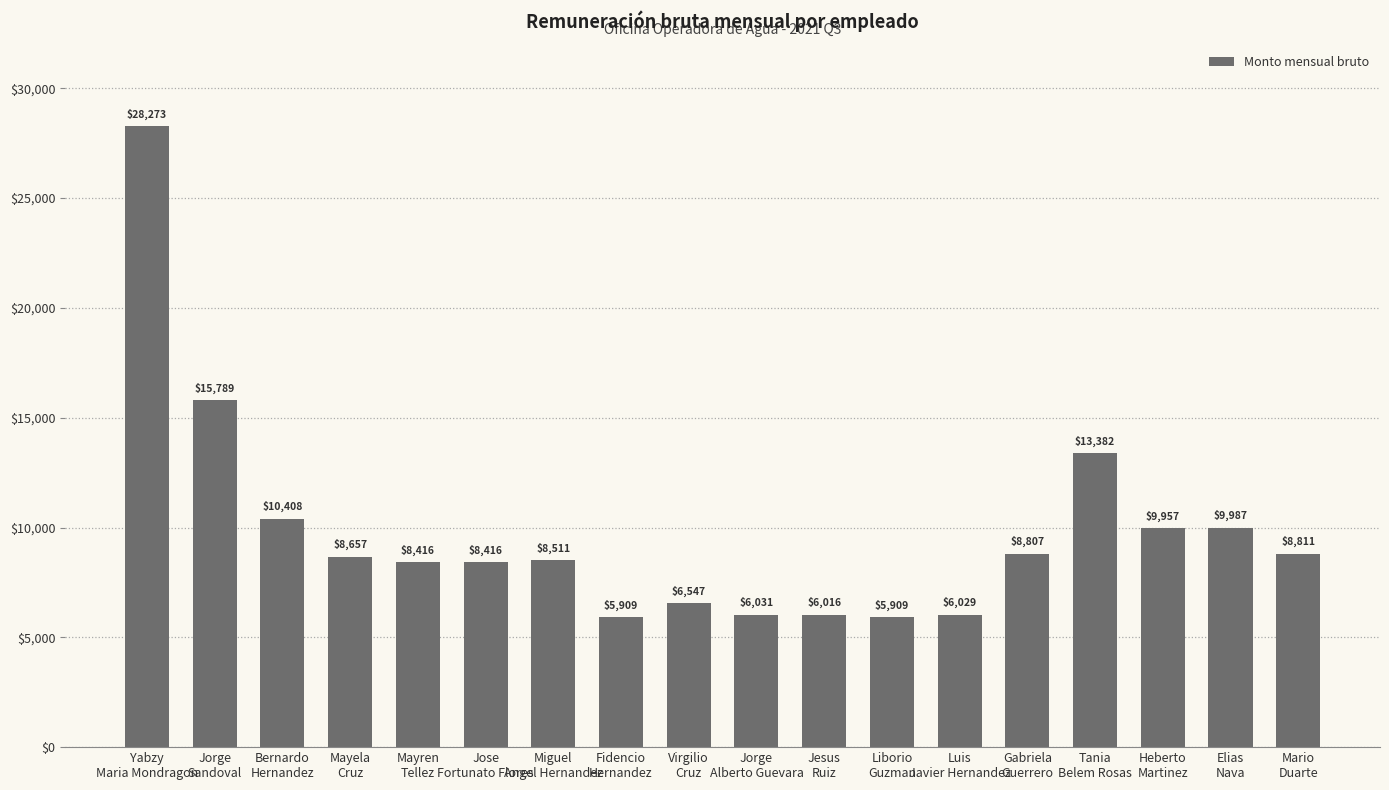

Does the chart contain any negative values?

No